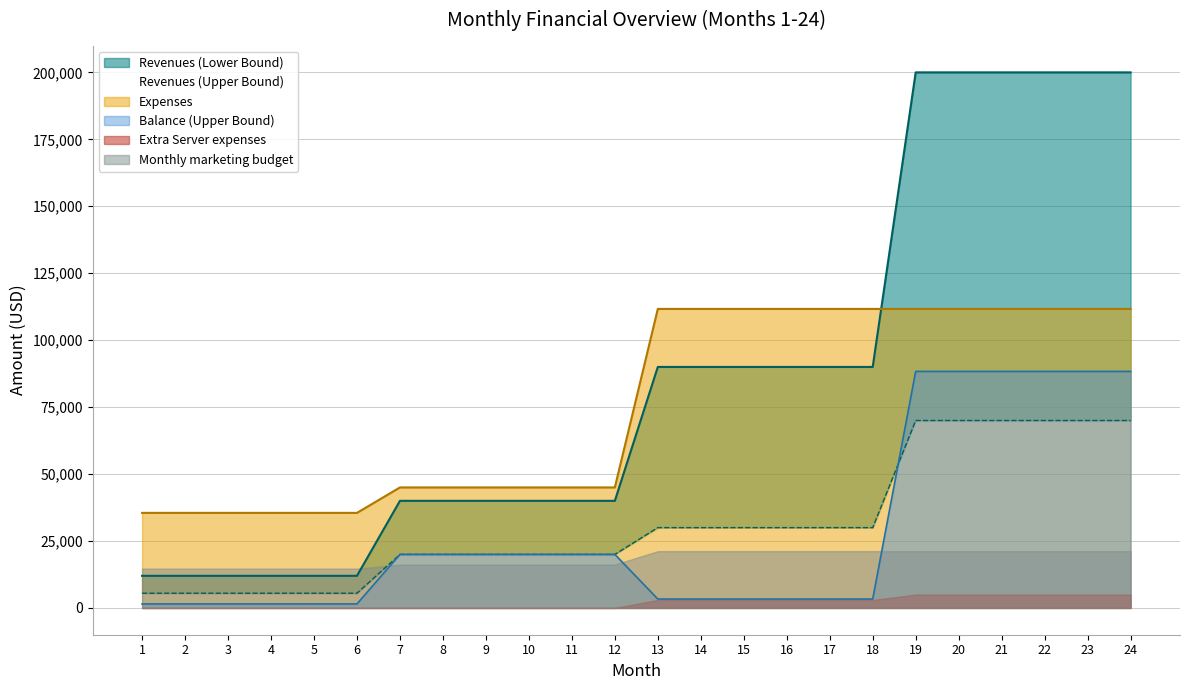

The value of Balance (Upper Bound) at 20 is 88334. True or false?

True